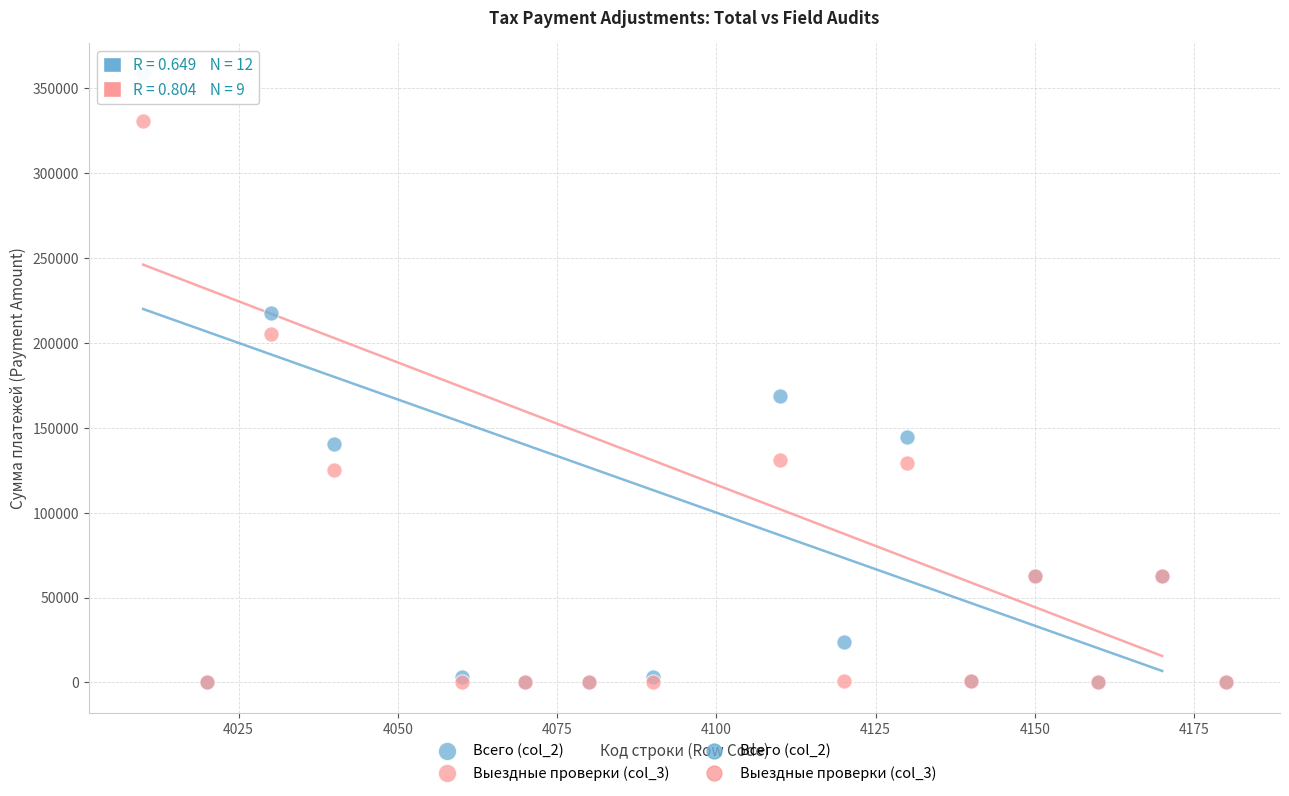

Across all series, what Y value is closest to 179272?

168879